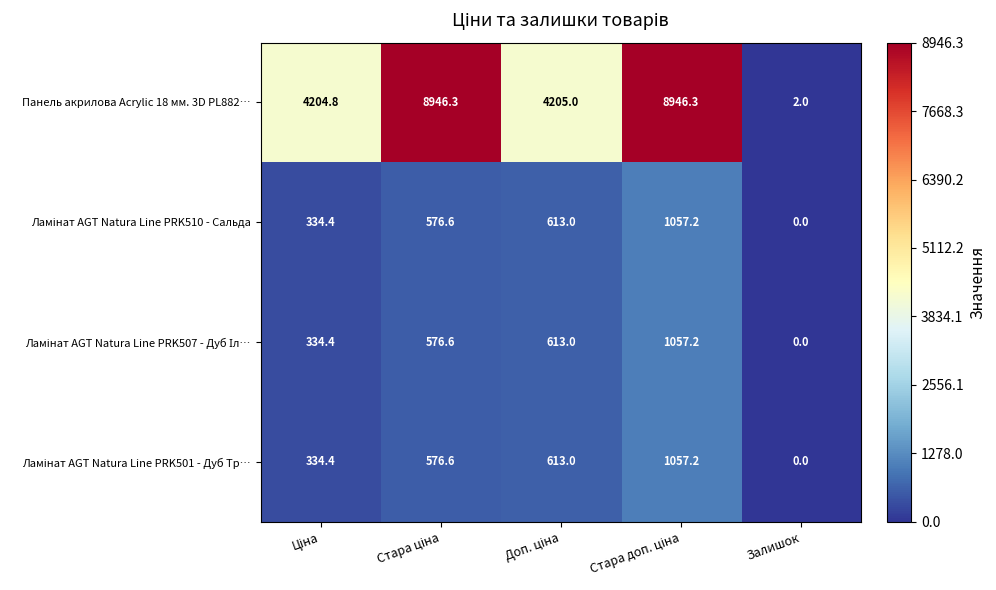

Which label corresponds to the smallest value in the chart?

Залишок